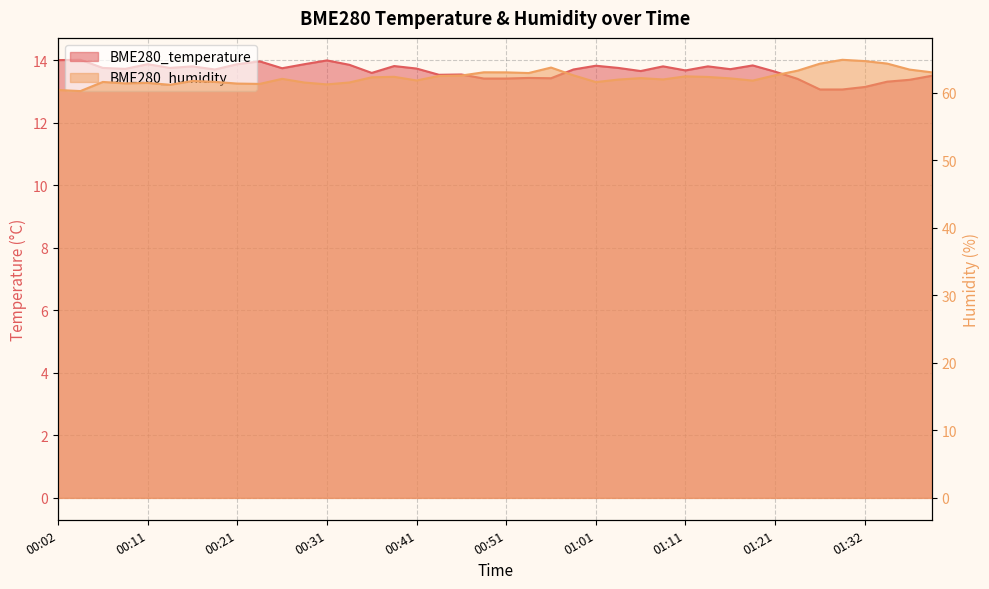

Which label corresponds to the largest value in the chart?

01:30